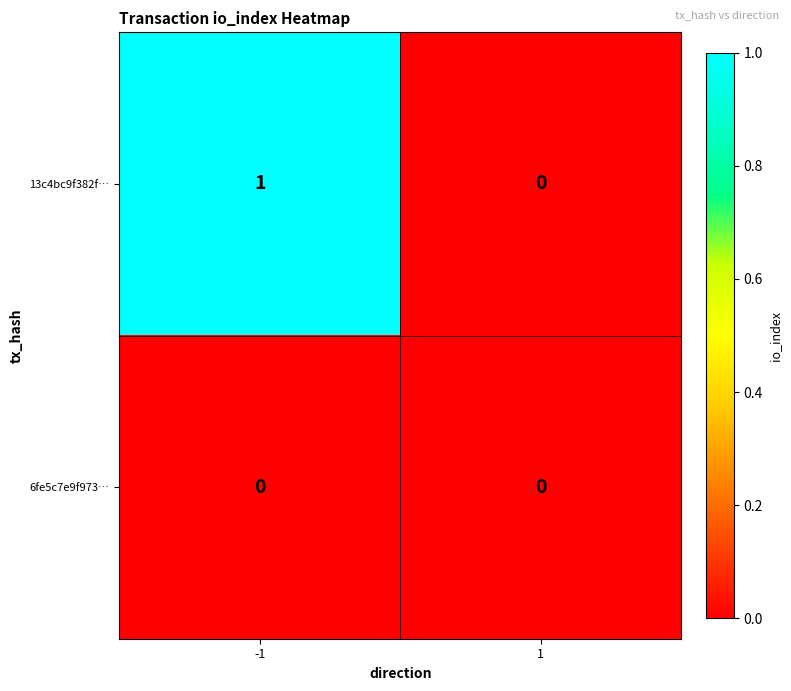

True or false: 13c4bc9f382f… has a value of 1 at -1.

True